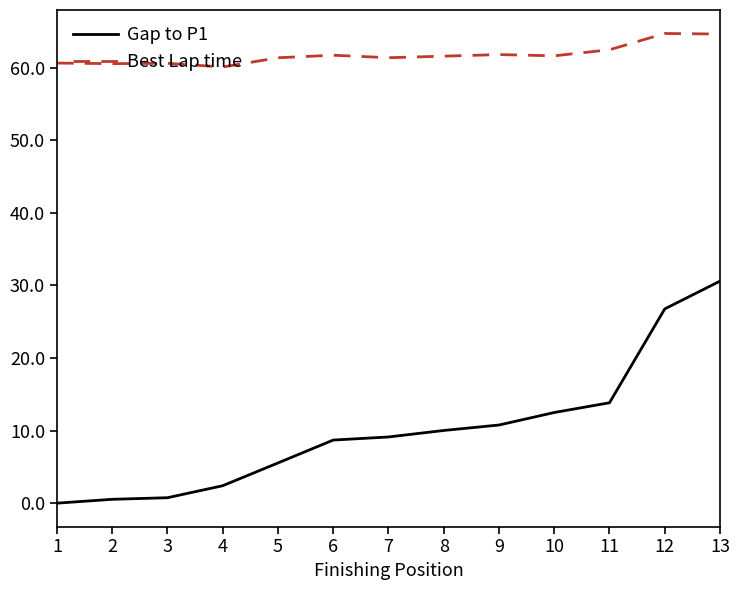

What is the sum of the Best Lap time values at 2 and 11?

123.0